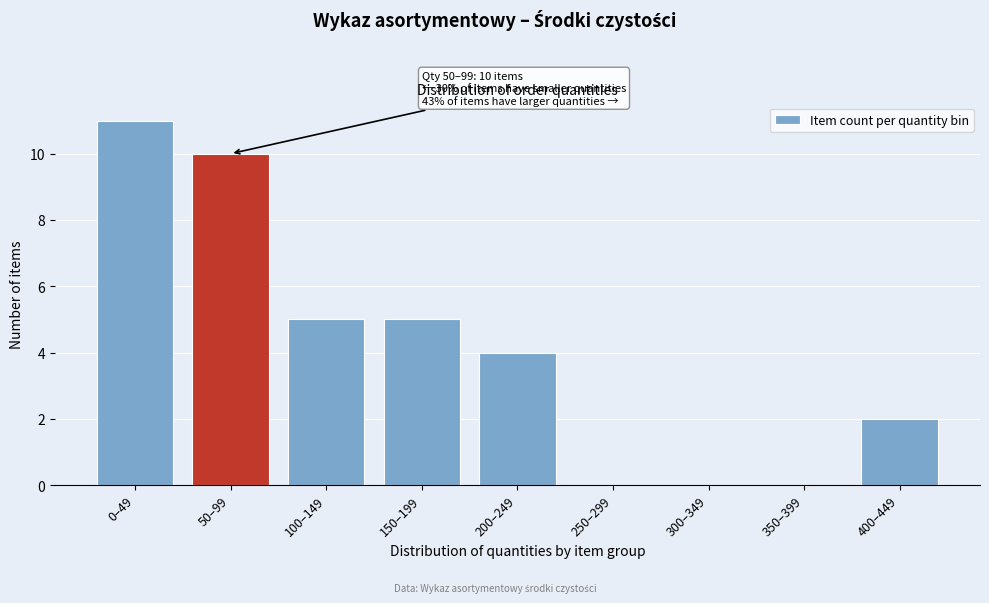

Reading left to right, extract all data points from this chart.

0–49=11	50–99=10	100–149=5	150–199=5	200–249=4	250–299=0	300–349=0	350–399=0	400–449=2